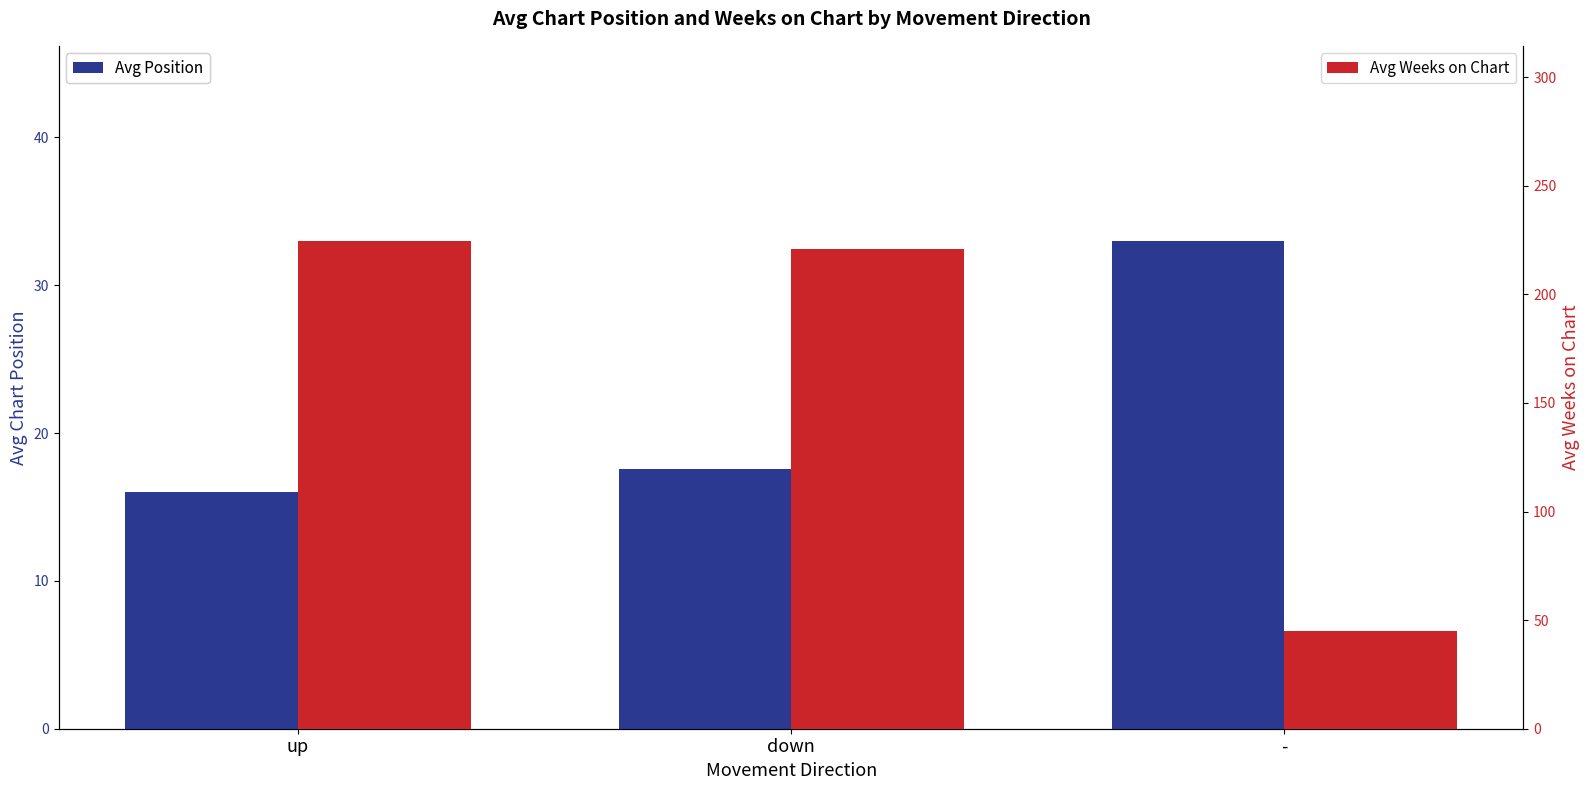

Which series has the largest total across all categories?

Avg Weeks on Chart